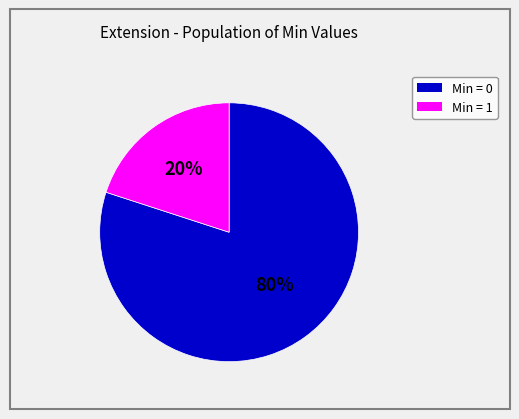

To the nearest percent, what is the average slice percentage?

50%